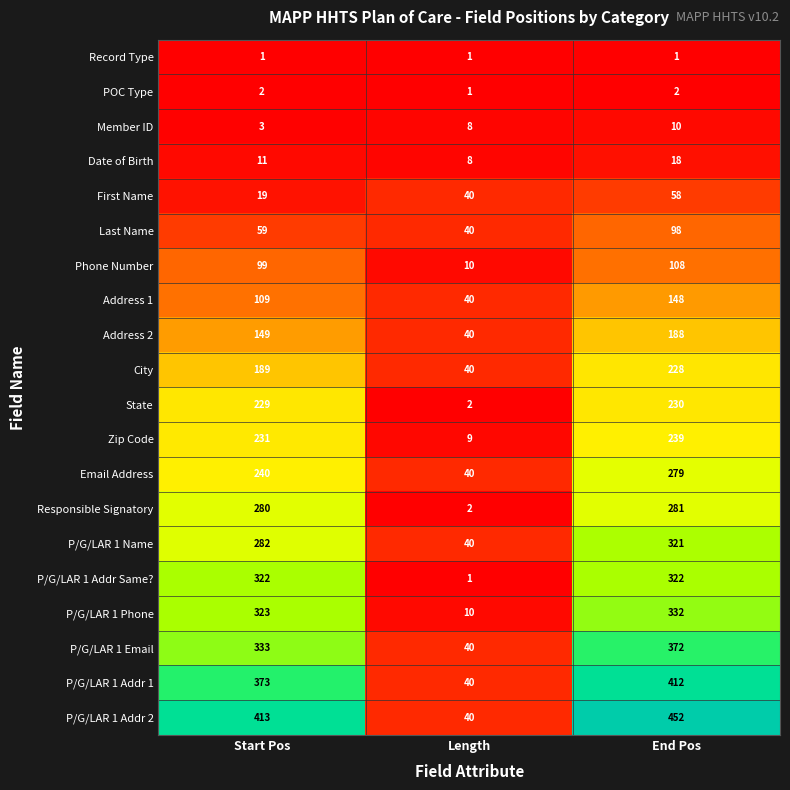

The value of Record Type at End Pos is 1. True or false?

True